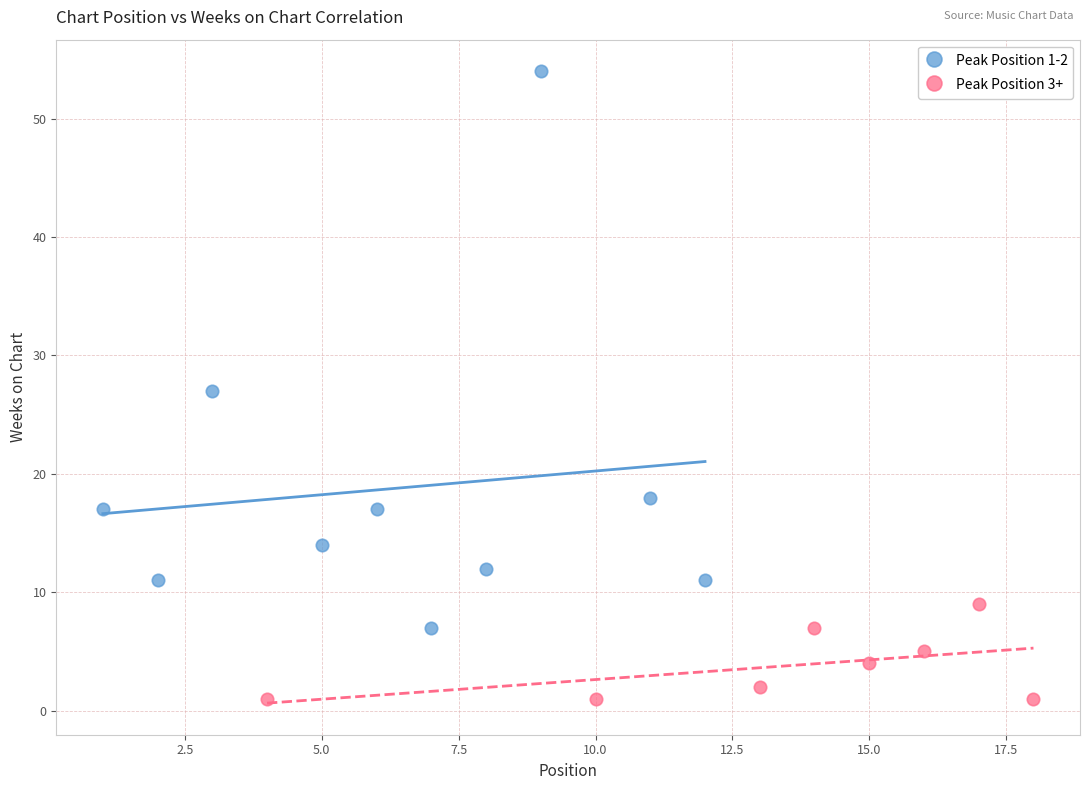

Which series reaches the minimum Y coordinate?

Peak Position 3+